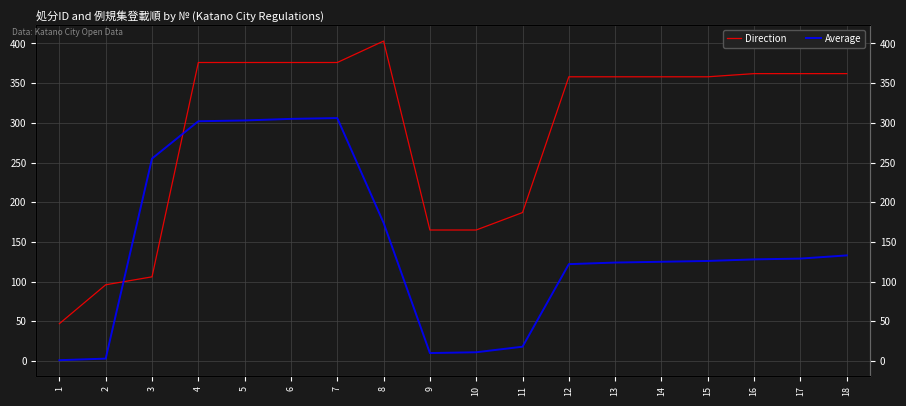

Which series has the largest total across all categories?

Direction